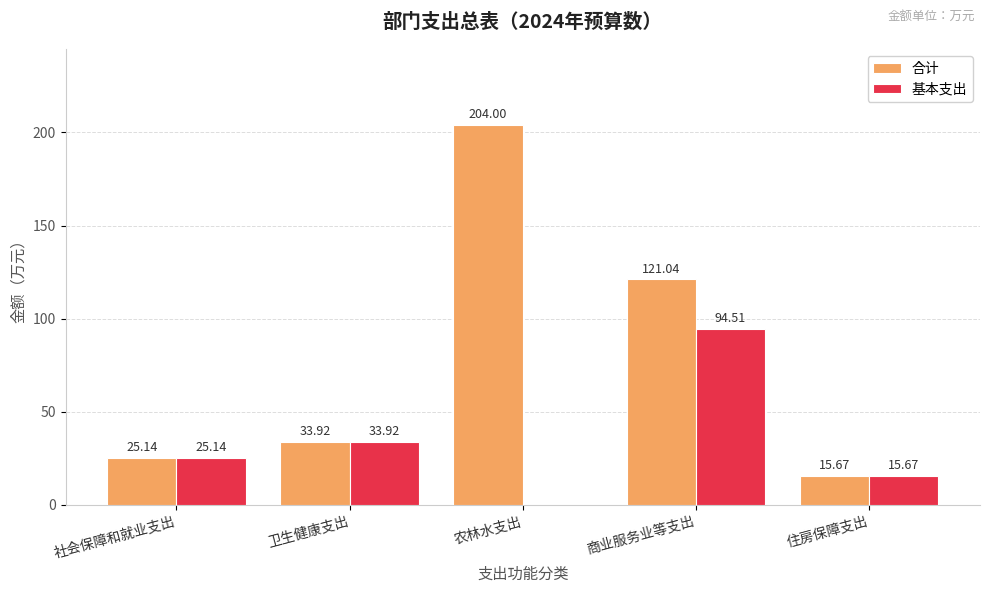

What is the total value across all series at 农林水支出?

204.0